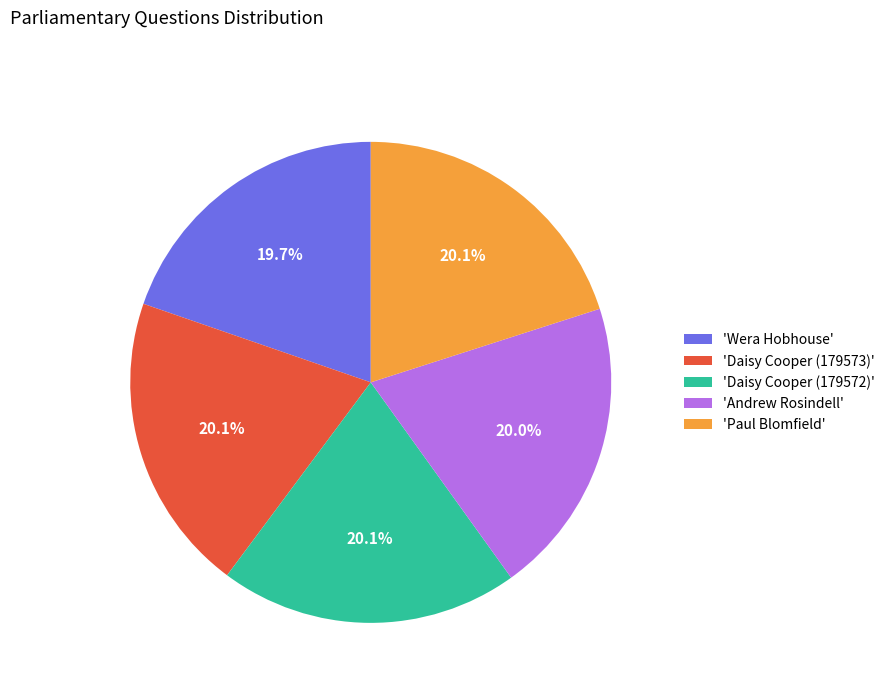

Approximately how many times larger is the value at 'Paul Blomfield' compared to 'Daisy Cooper (179573)'?

1.0